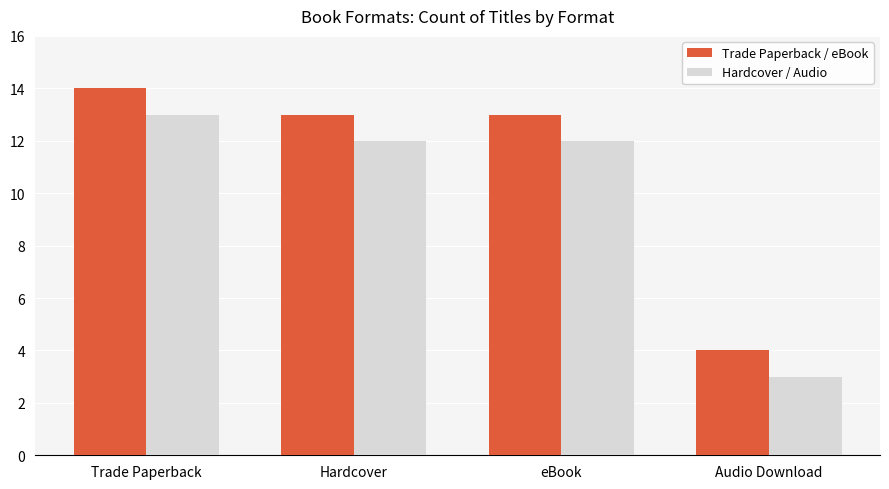

Where does the Hardcover / Audio series first go above 12?

Trade Paperback